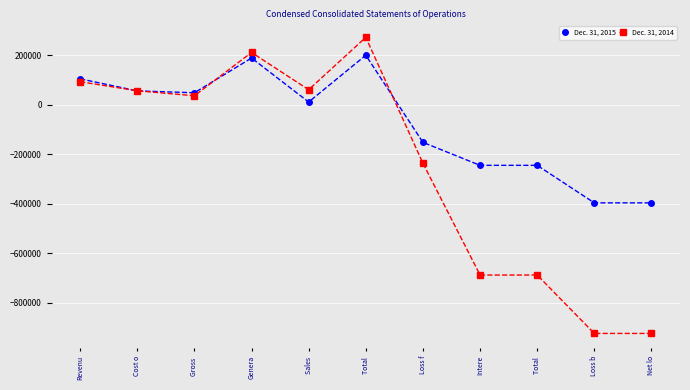

How many lines are shown in the chart?

2